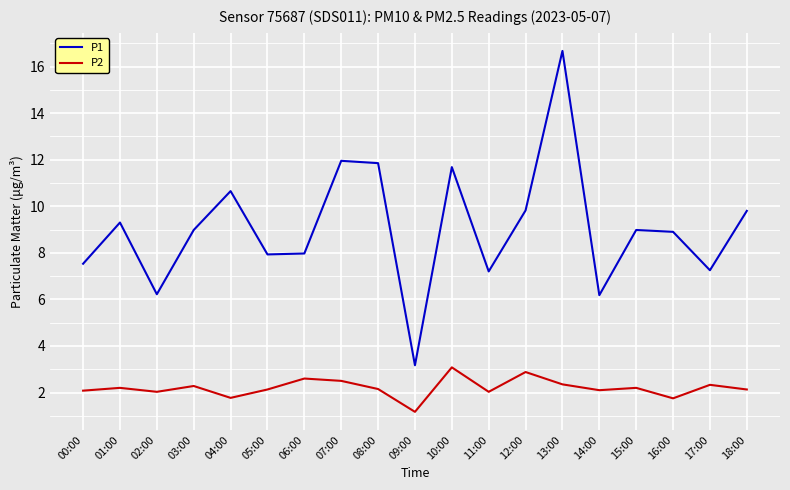

The P2 series shows 1.5 at 05:00. True or false?

False